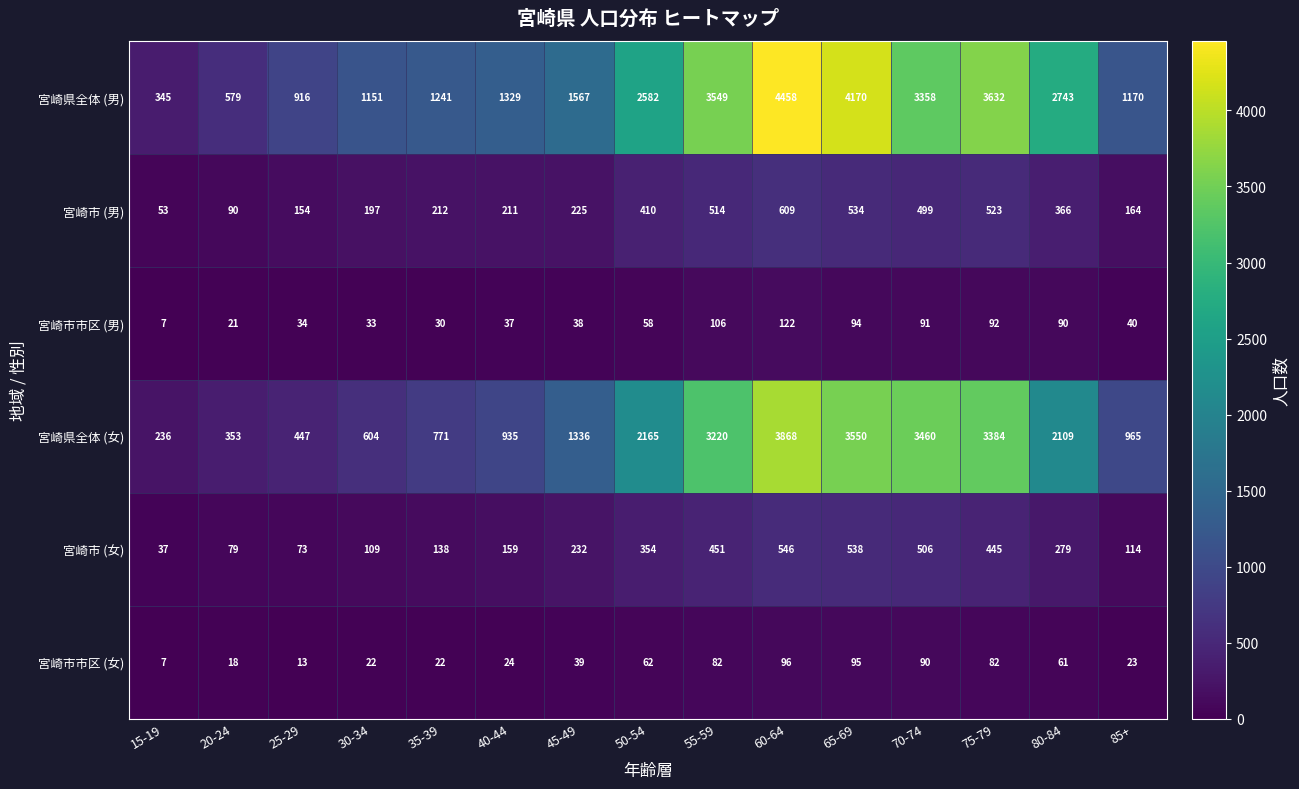

Which label corresponds to the smallest value in the chart?

15-19